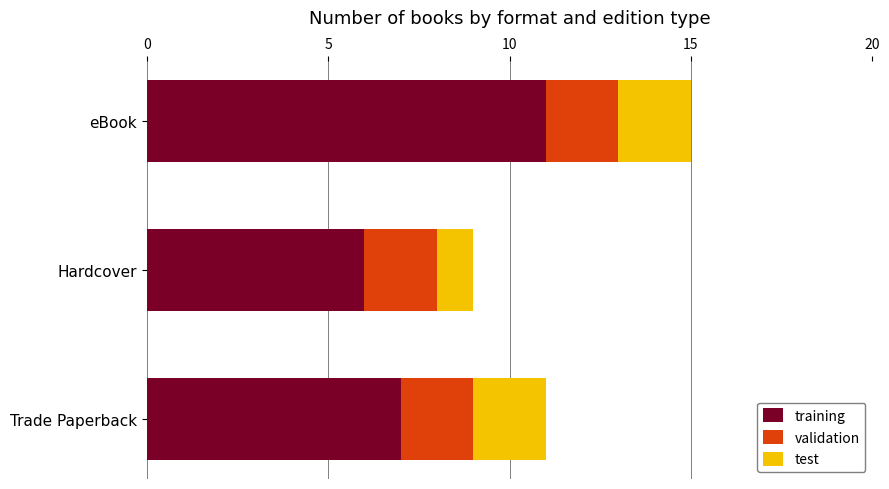

At which label does training reach its peak?

eBook